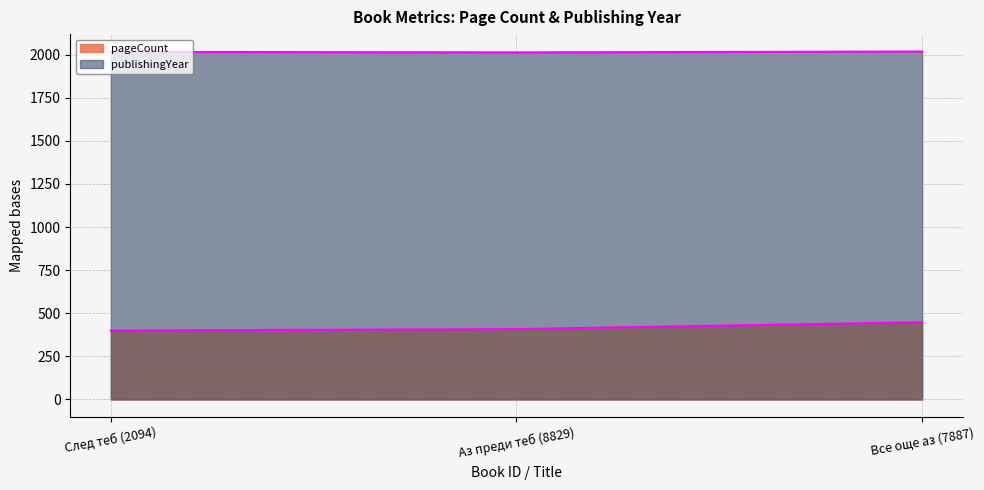

How many lines are shown in the chart?

2